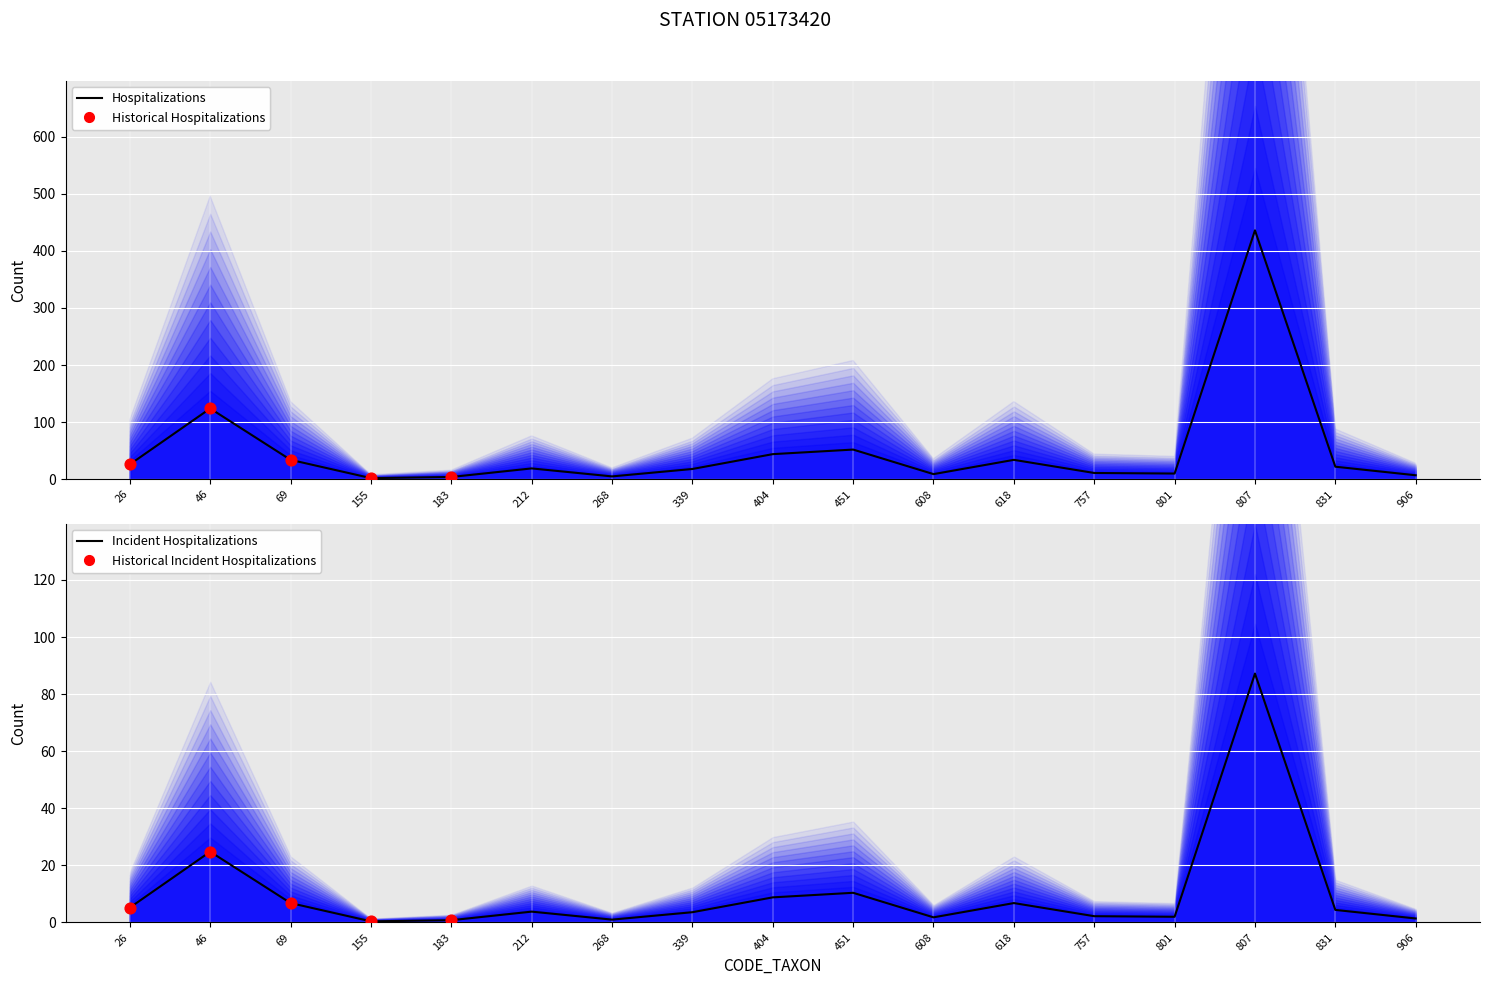

What is the change in value from 155 to 339?

+3.2